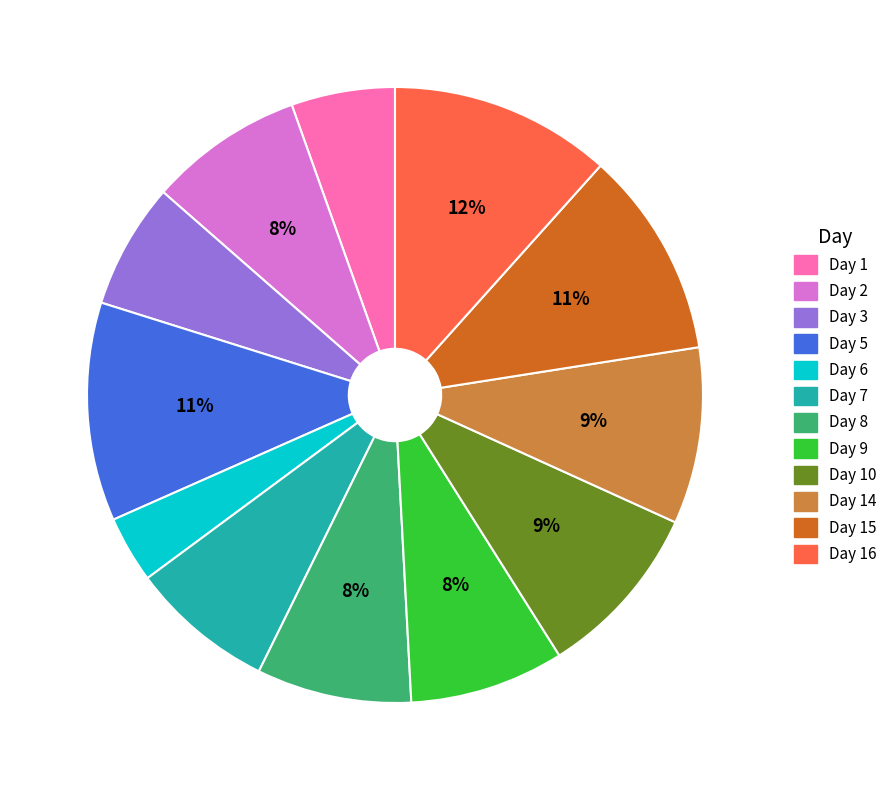

Is there a majority slice in this chart?

No